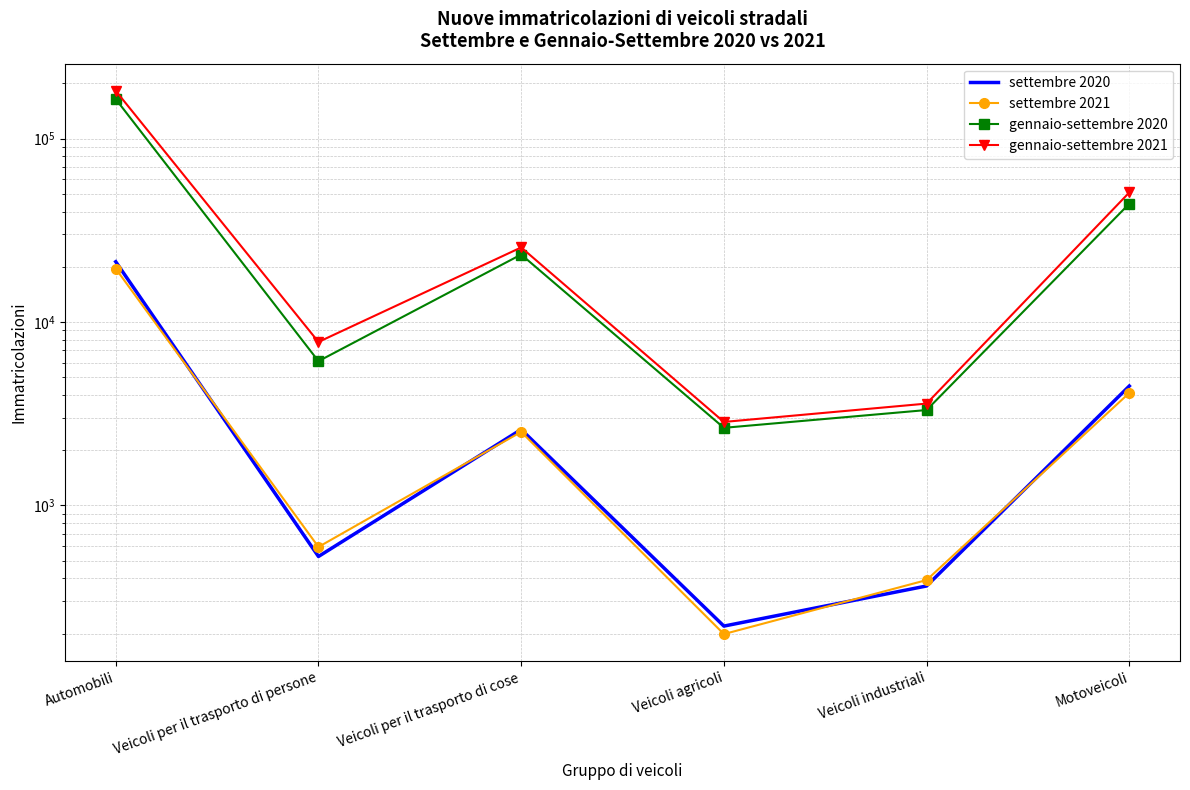

True or false: settembre 2021 has a value of 565 at Veicoli industriali.

False